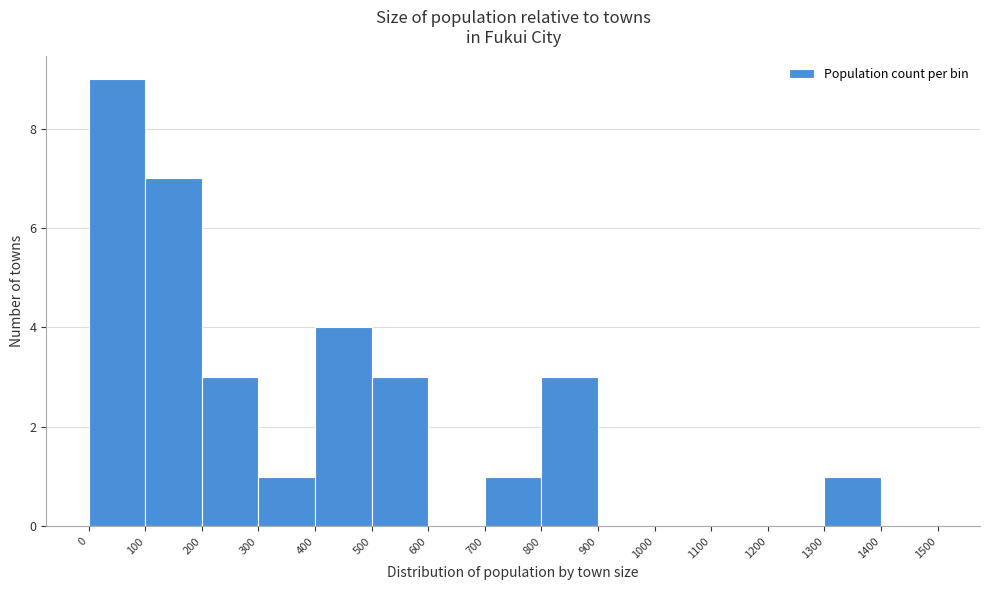

Reading left to right, transcribe this chart: for each bar, give the range it covers on the x-axis and its height. The values are not printed on the chart, so give them approximately, as read against the axis.

0 to 100: 9
100 to 200: 7
200 to 300: 3
300 to 400: 1
400 to 500: 4
500 to 600: 3
600 to 700: 0
700 to 800: 1
800 to 900: 3
900 to 1000: 0
1000 to 1100: 0
1100 to 1200: 0
1200 to 1300: 0
1300 to 1400: 1
1400 to 1500: 0